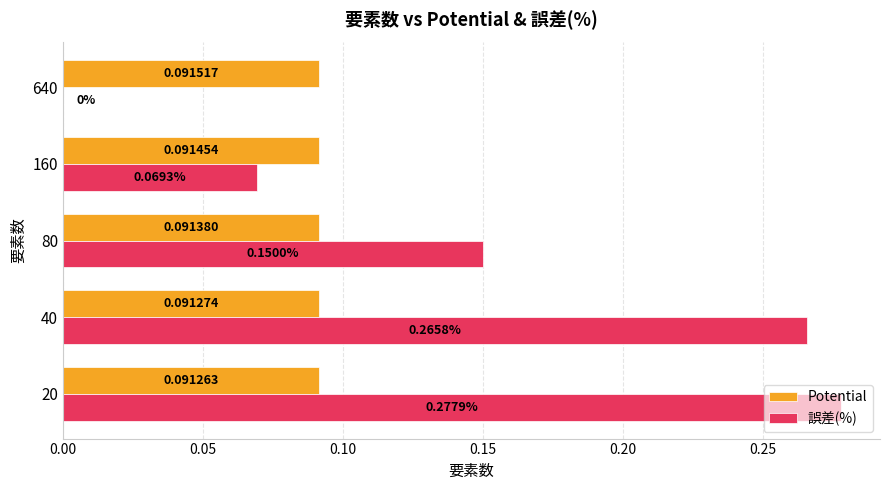

What is the sum of all Potential values?

0.5